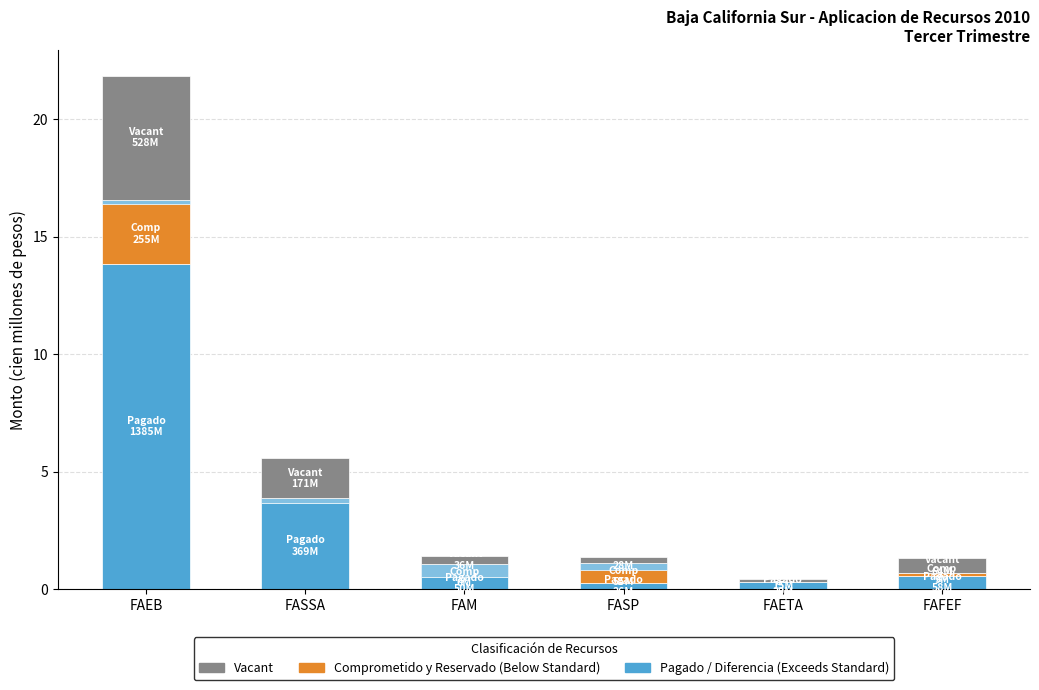

Are the bars horizontal?

No